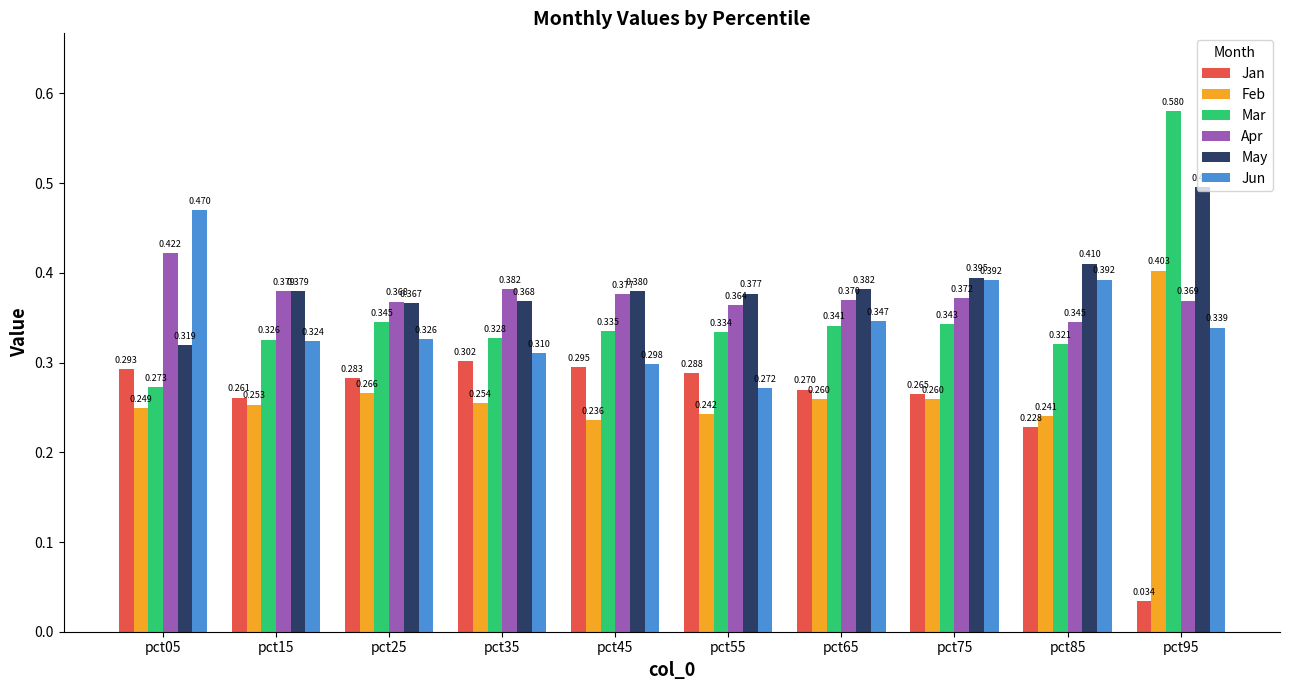

Which series has the widest spread of values?

Mar